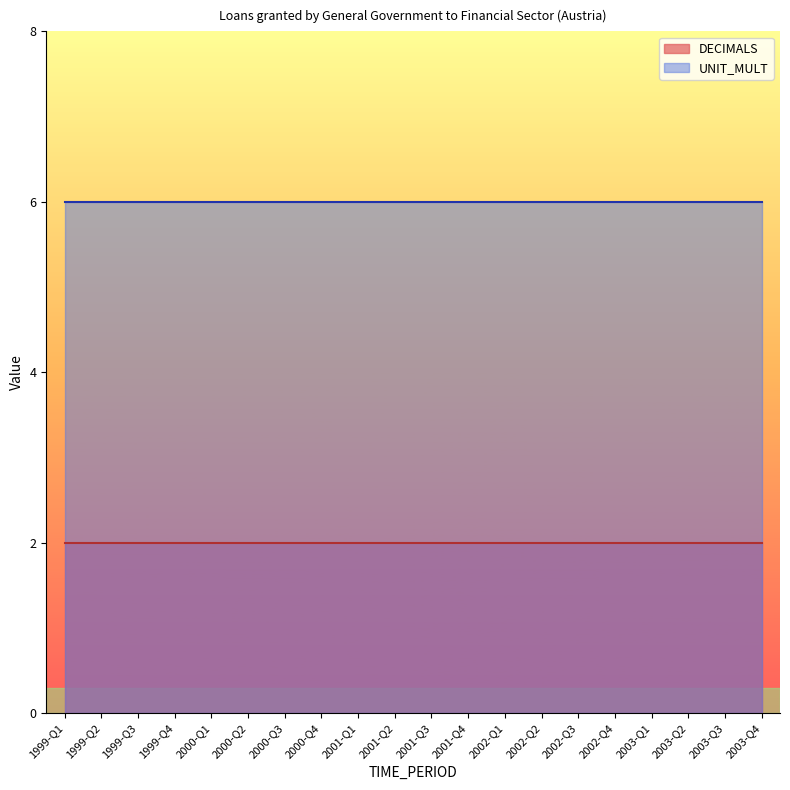

At which label does DECIMALS reach its peak?

1999-Q1